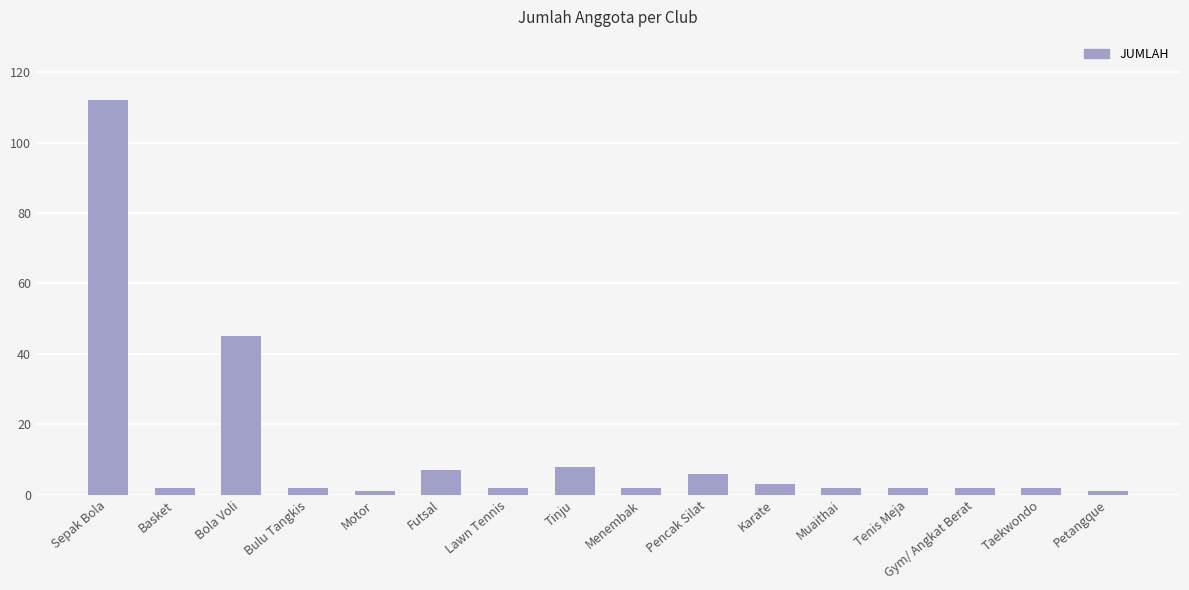

Reading left to right, transcribe all the data shown in this chart.

Sepak Bola=112	Basket=2	Bola Voli=45	Bulu Tangkis=2	Motor=1	Futsal=7	Lawn Tennis=2	Tinju=8	Menembak=2	Pencak Silat=6	Karate=3	Muaithai=2	Tenis Meja=2	Gym/ Angkat Berat=2	Taekwondo=2	Petangque=1